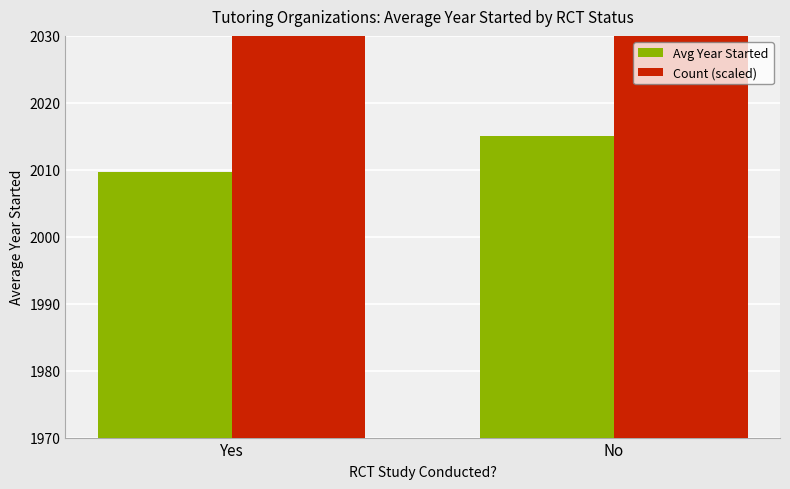

At which label does Count (scaled) reach its minimum?

Yes